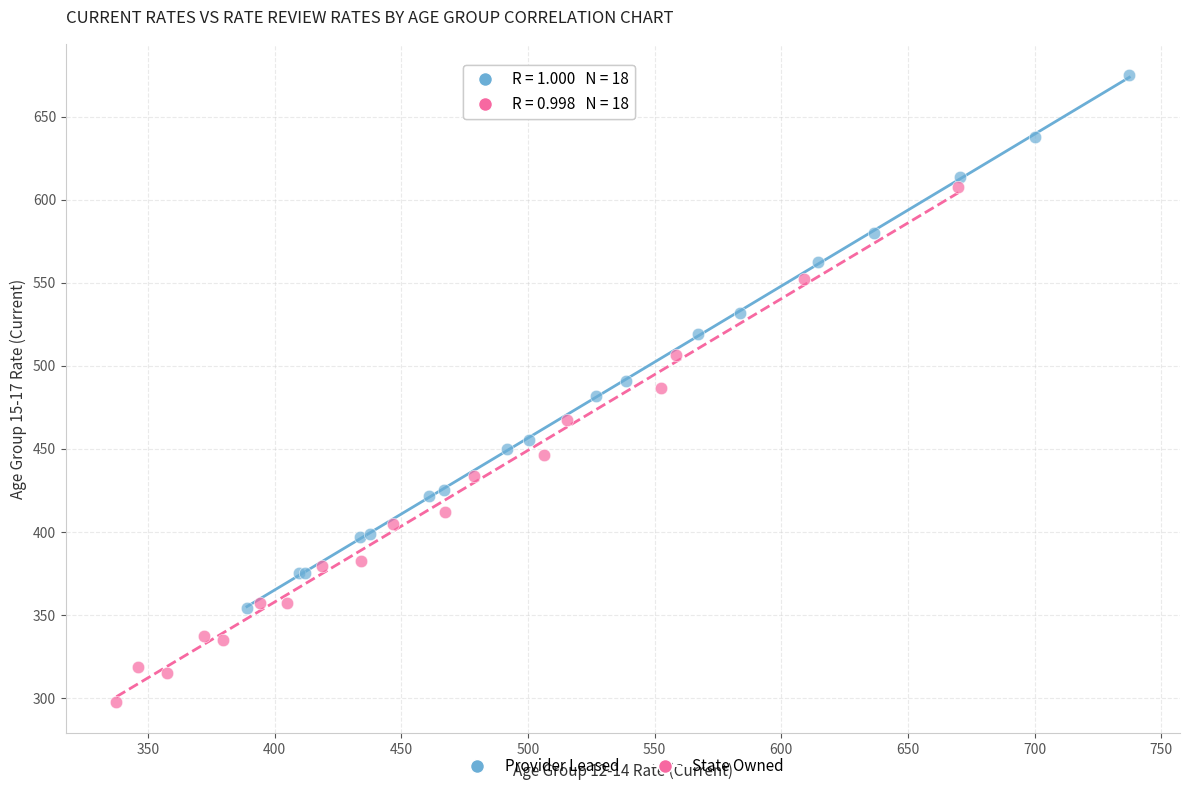

Which series contains the highest Y value?

Provider Leased